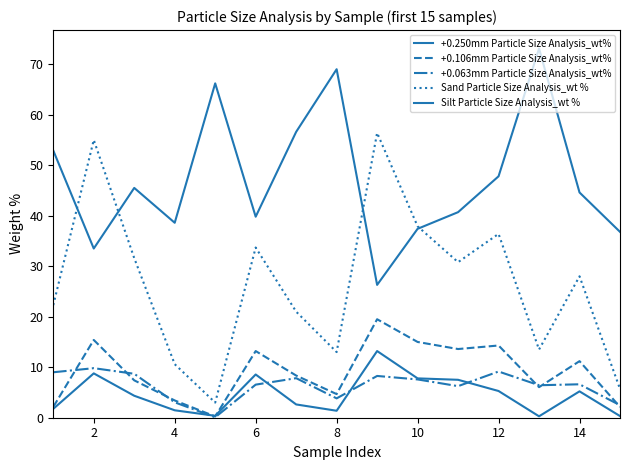

Does the chart have visible grid lines?

No